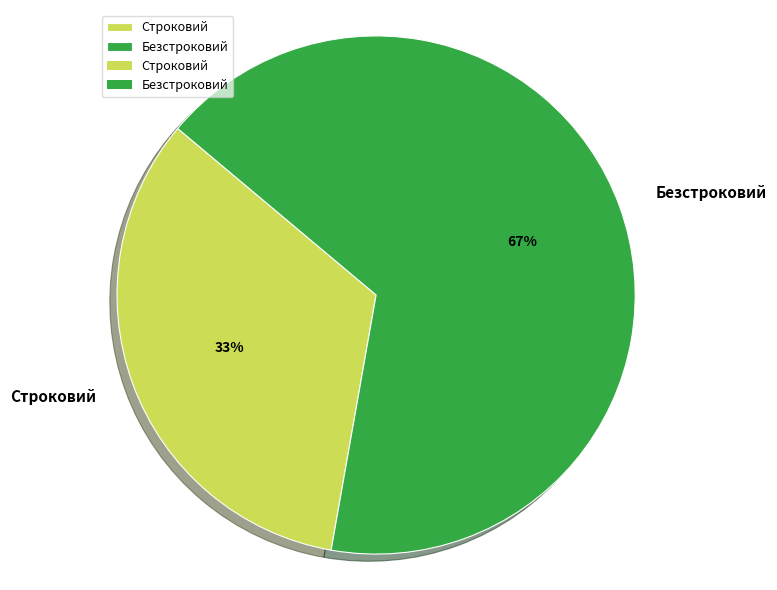

Which category has the biggest portion of the pie?

Безстроковий